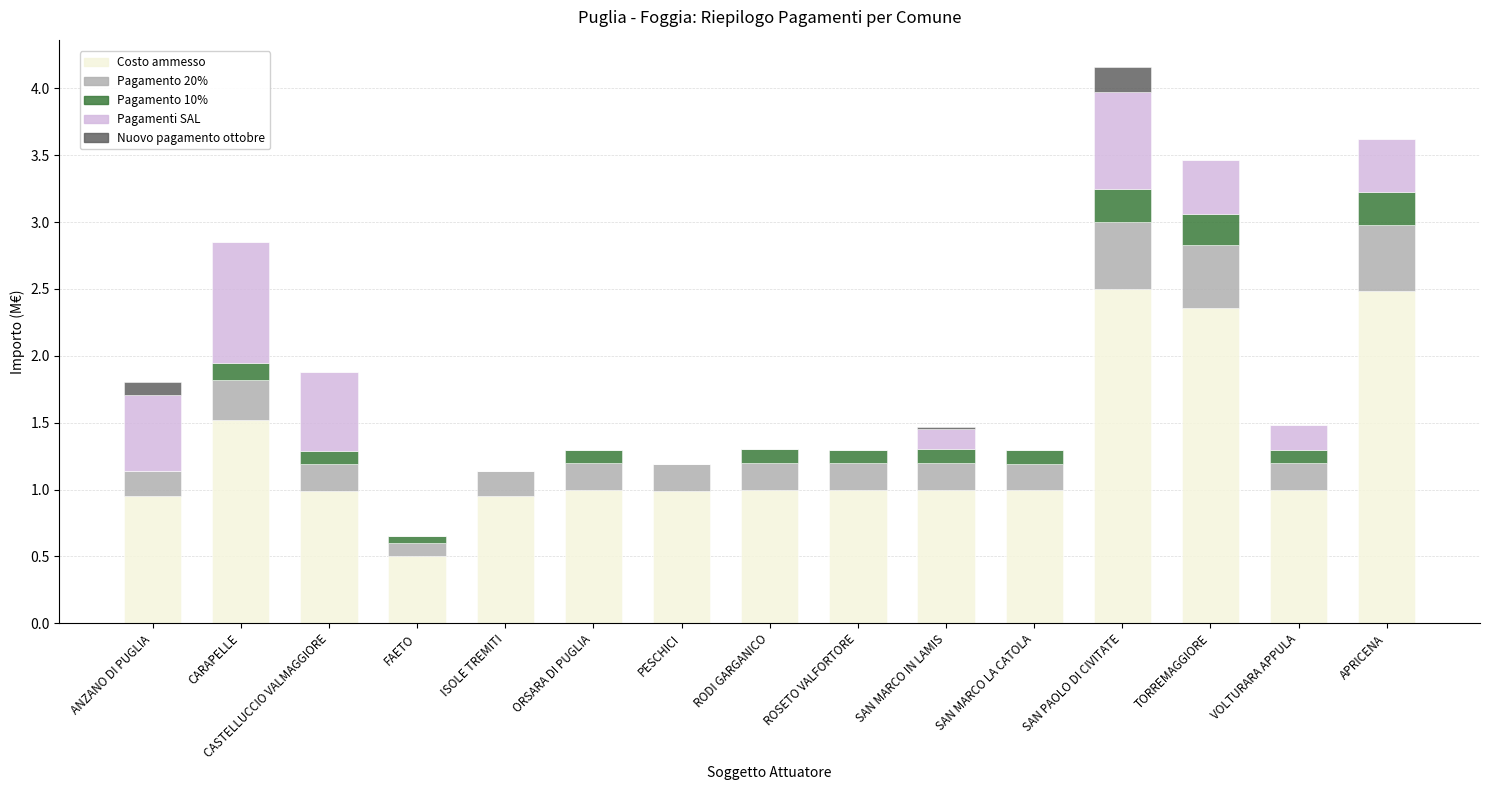

How many series are shown in this chart?

5